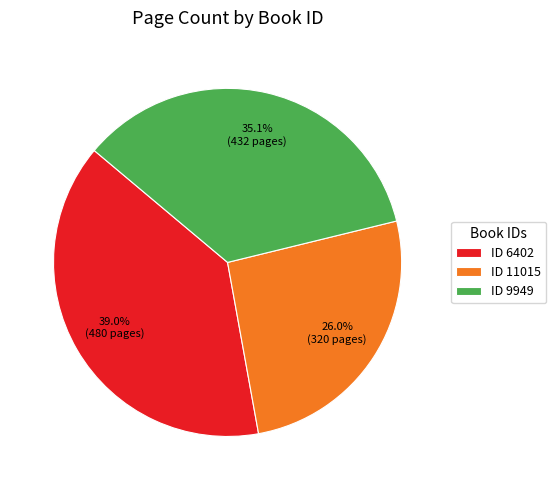

Count the number of slices in the pie.

3